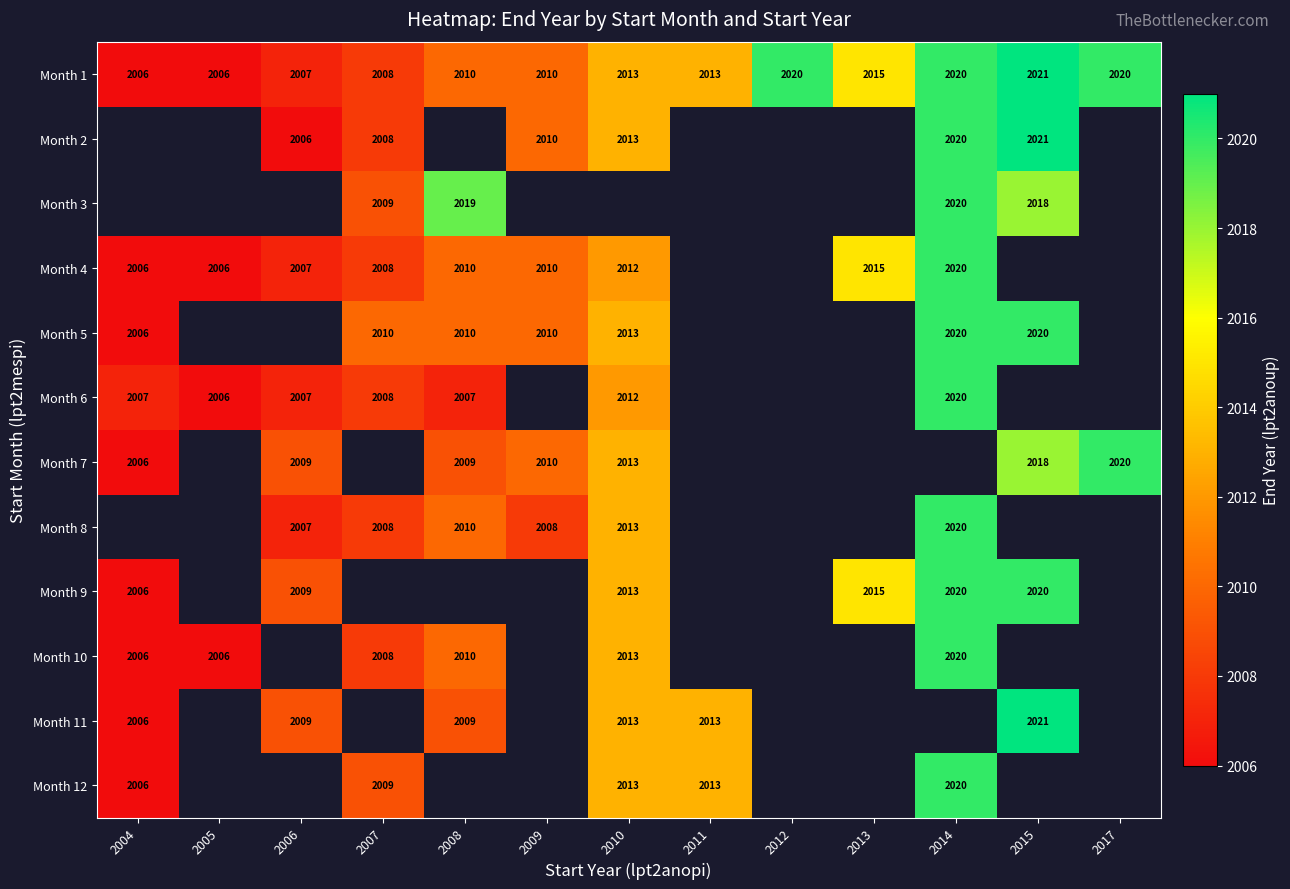

Is it true that Month 1 equals 2013 at 2010?

True